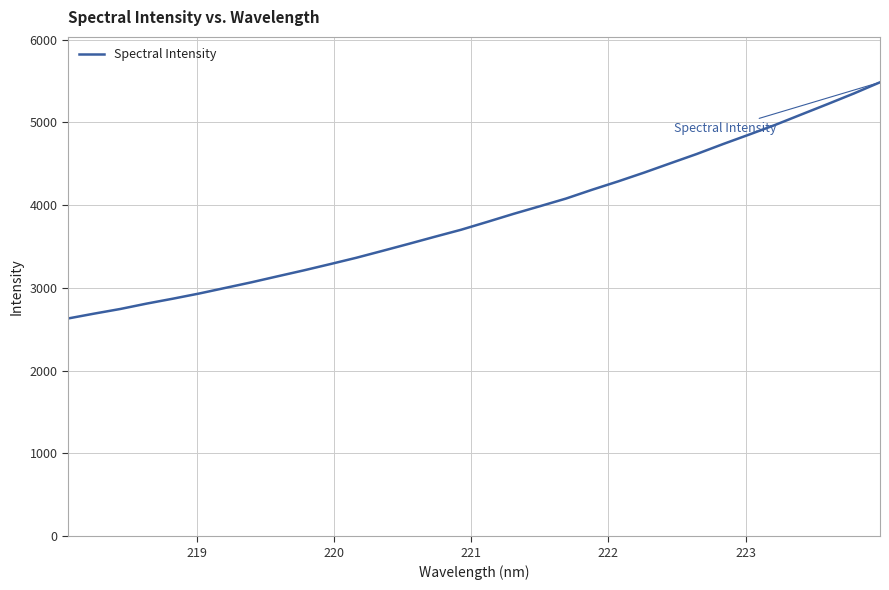

What is the smallest value displayed?

2630.7